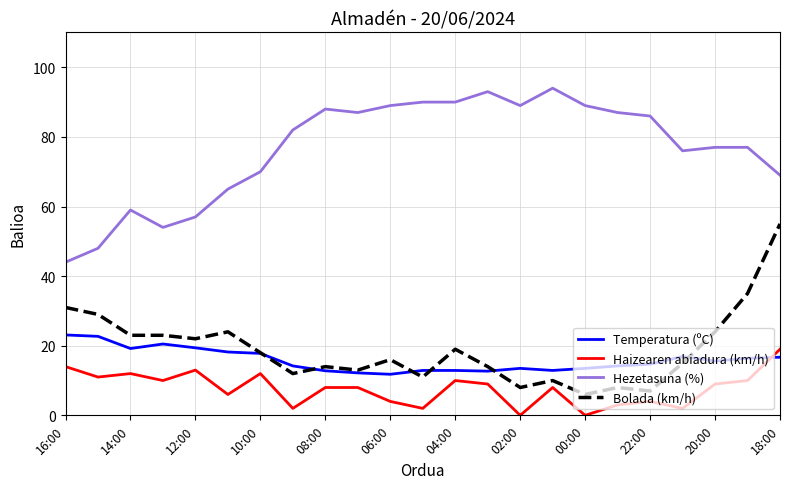

List the series in order of their peak value, lowest first.

Haizearen abiadura (km/h), Temperatura (ºC), Bolada (km/h), Hezetasuna (%)